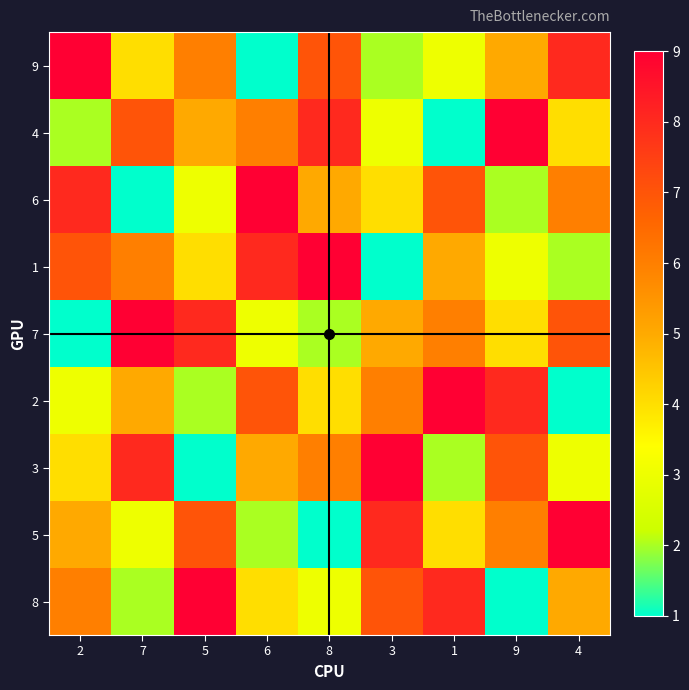

At which category is the sum across all series the highest?

2